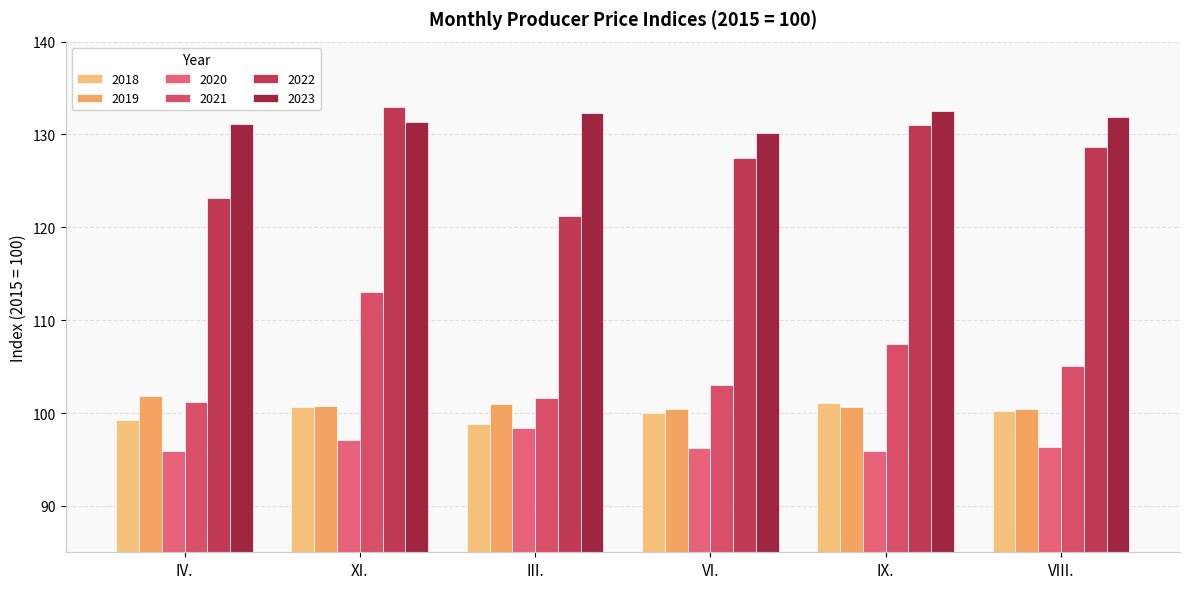

What is the difference between the maximum and minimum values in the 2022 series?

11.8